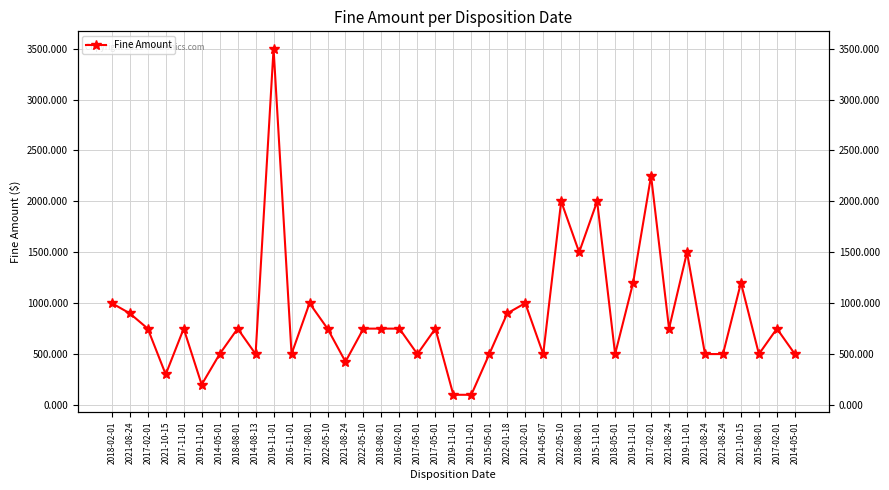

True or false: the data shows 129 at 2019-11-01.

False